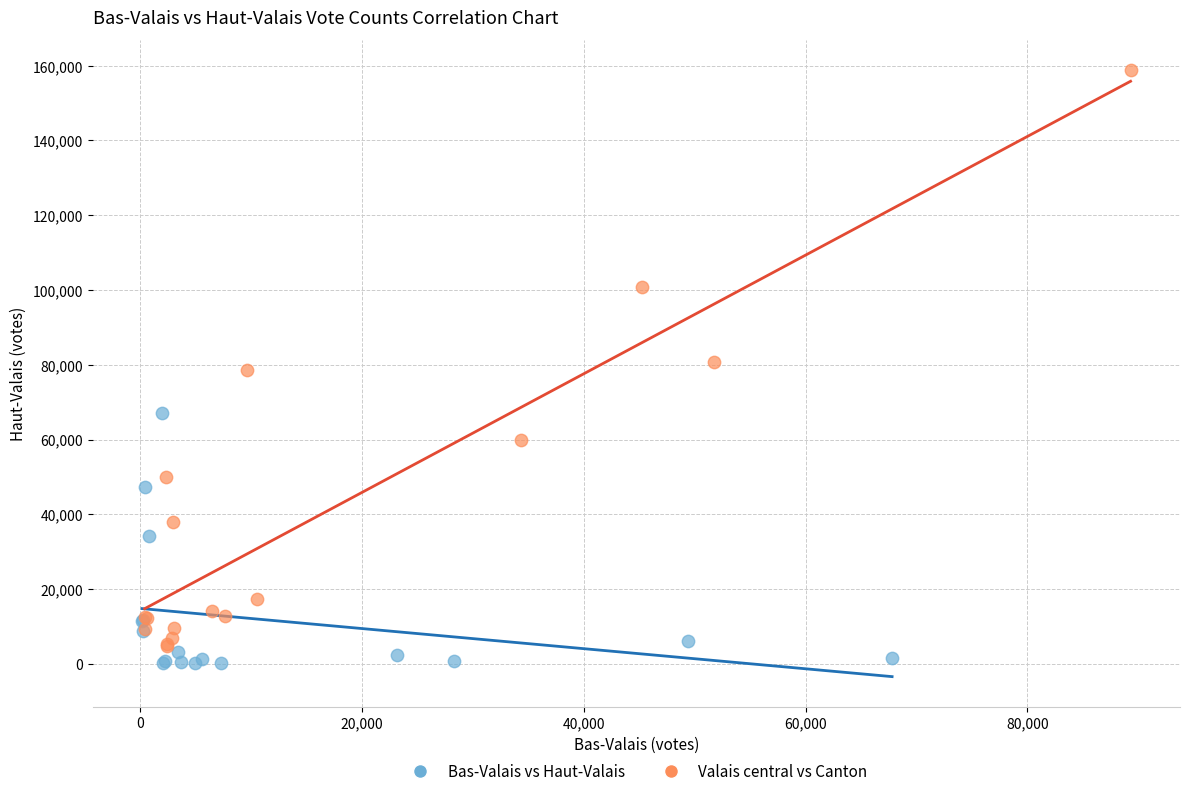

Which series has the widest spread of Y values?

Valais central vs Canton